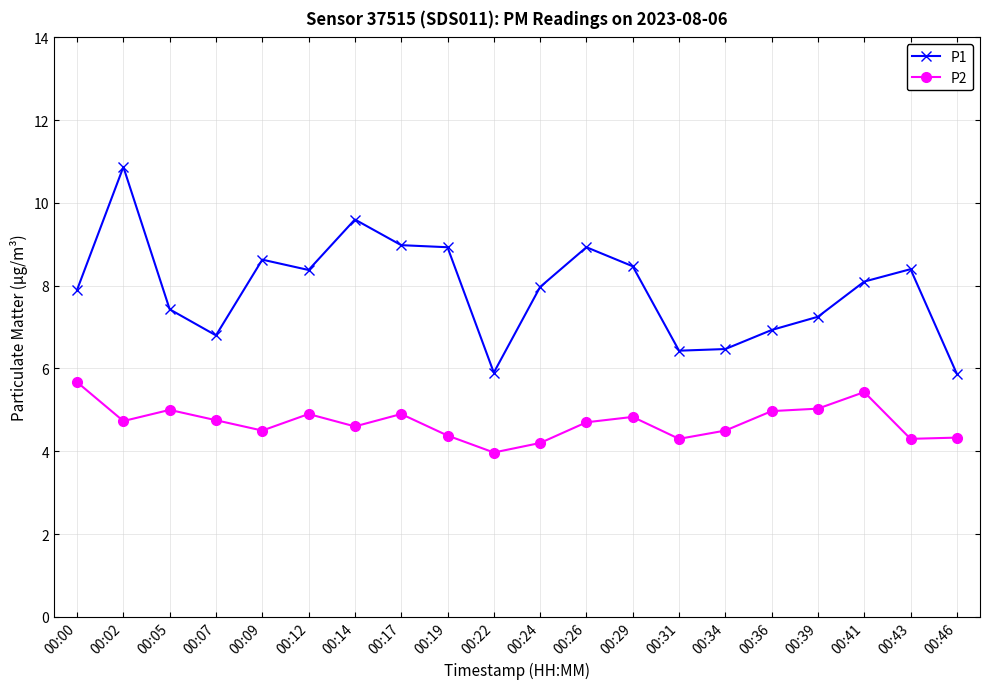

True or false: P2 and P1 intersect in this chart.

False